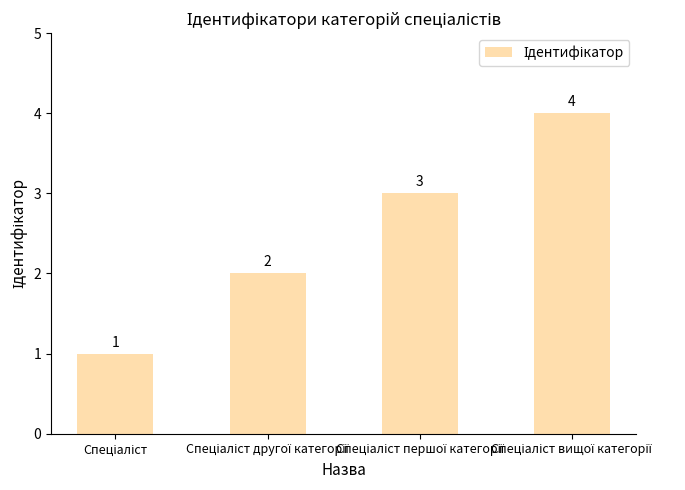

Count the values in the range 2 to 4.

3